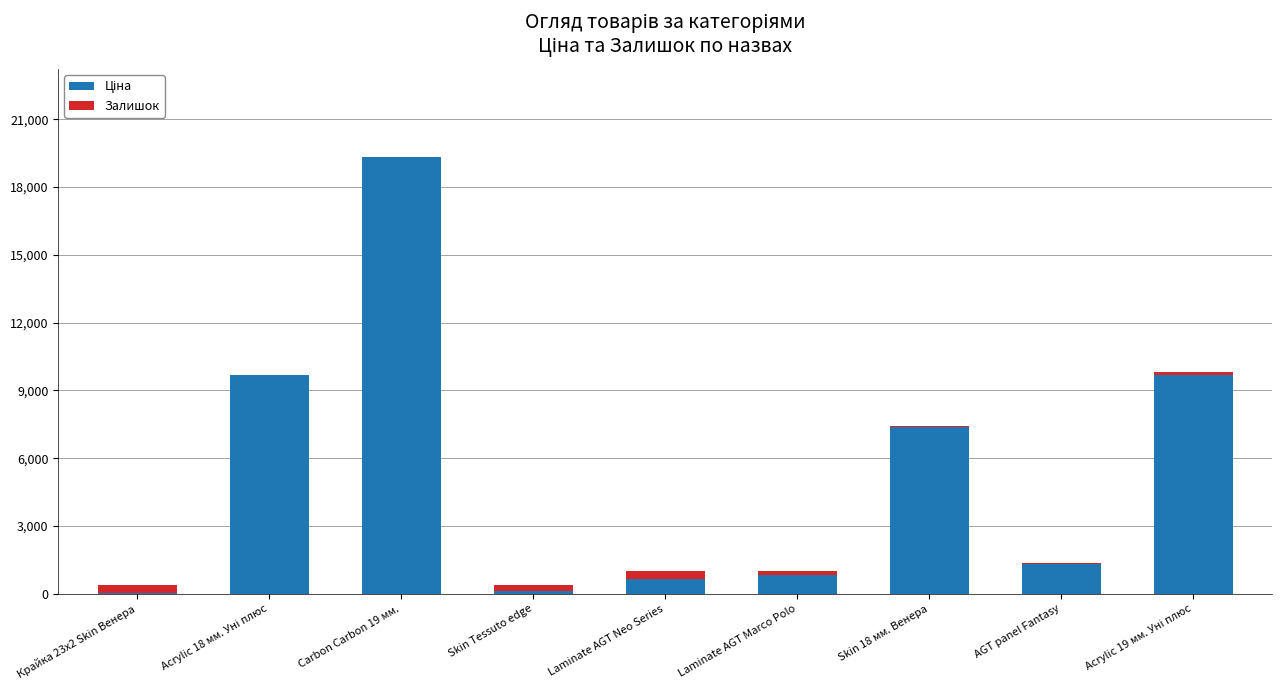

At which category is the sum across all series the highest?

Carbon Carbon 19 мм.